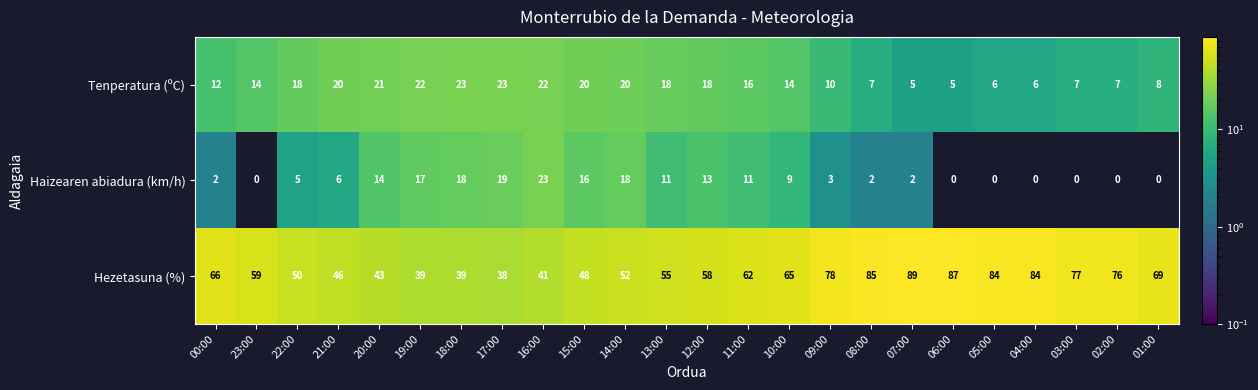

At which label does Hezetasuna (%) first exceed 62?

00:00